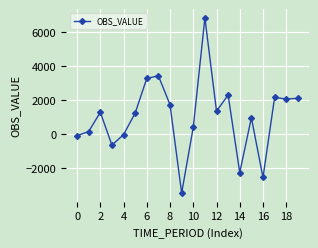

What is the value of the 17th point from the left?

-2549